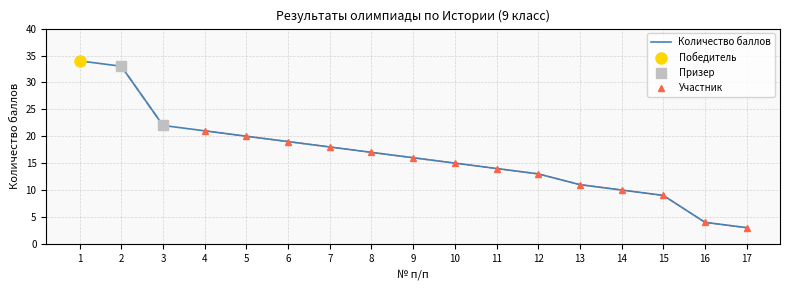

The value at 14 is 10. True or false?

True